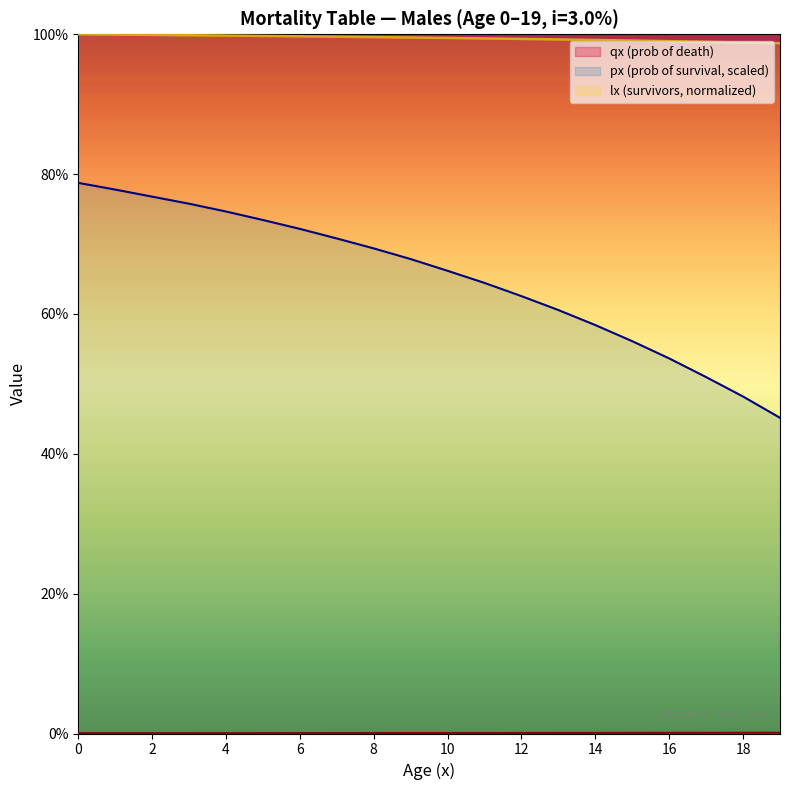

What is the lowest value of the px series?

0.5